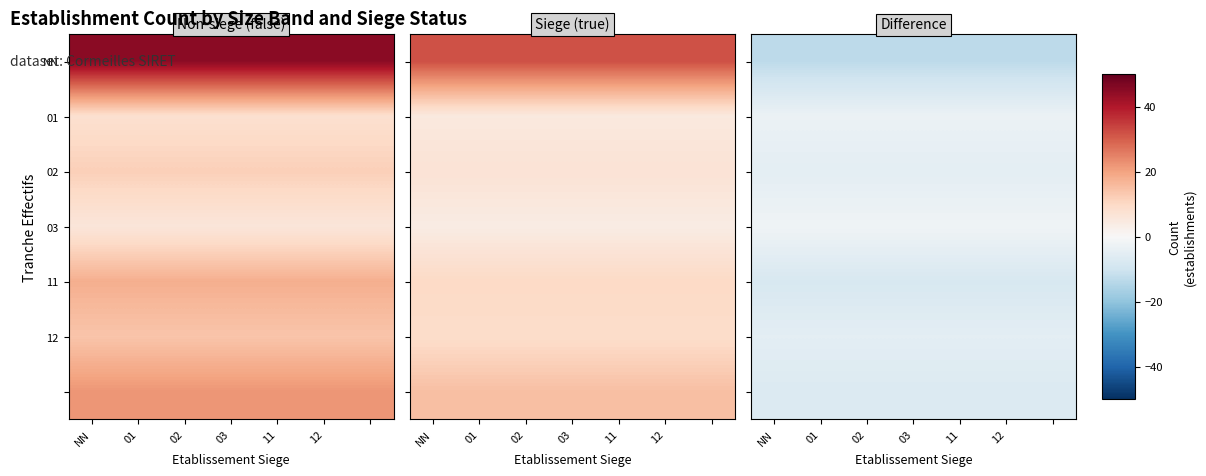

Which has a higher value, 03 or 01?

03